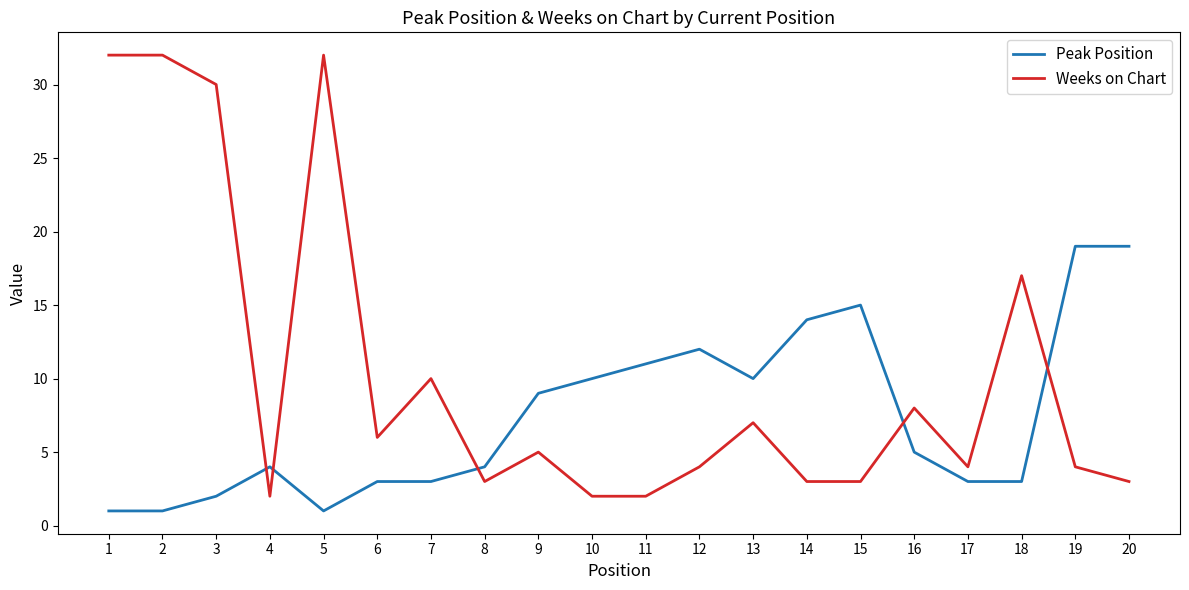

What is the difference between the maximum and minimum values in the Weeks on Chart series?

30